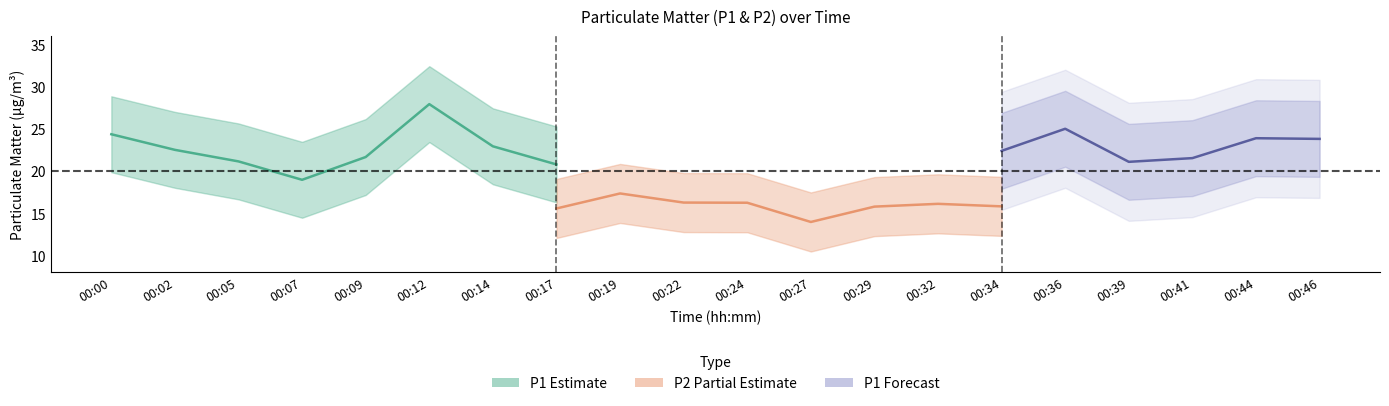

What is the spread (max minus min) of values at 00:05?

5.5